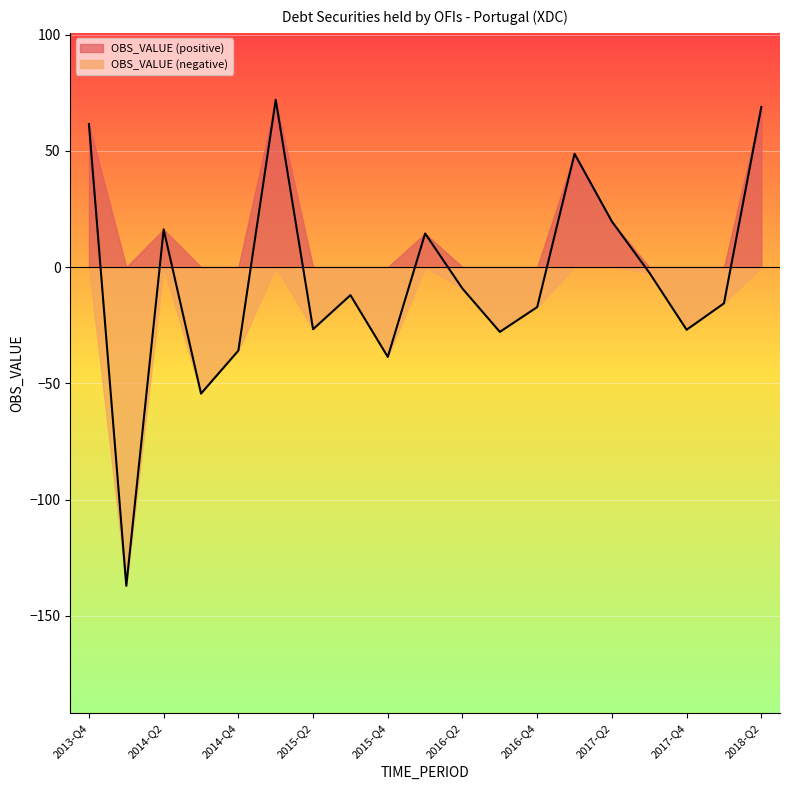

Reading left to right, transcribe all the data shown in this chart.

2013-Q4=61.5	2014-Q1=-137.0	2014-Q2=16.2	2014-Q3=-54.4	2014-Q4=-35.9	2015-Q1=71.9	2015-Q2=-26.7	2015-Q3=-12.1	2015-Q4=-38.6	2016-Q1=14.5	2016-Q2=-9.2	2016-Q3=-27.9	2016-Q4=-17.2	2017-Q1=48.7	2017-Q2=19.6	2017-Q3=-2.4	2017-Q4=-26.9	2018-Q1=-15.6	2018-Q2=68.9